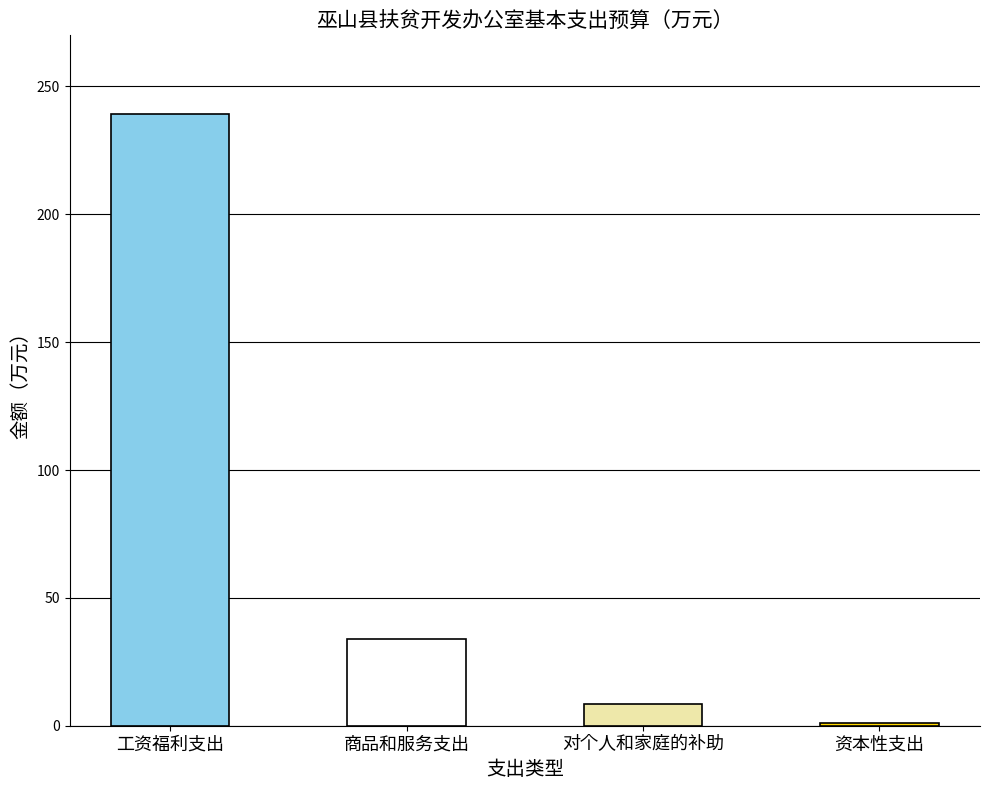

What is the difference between the second highest and minimum values?

33.0